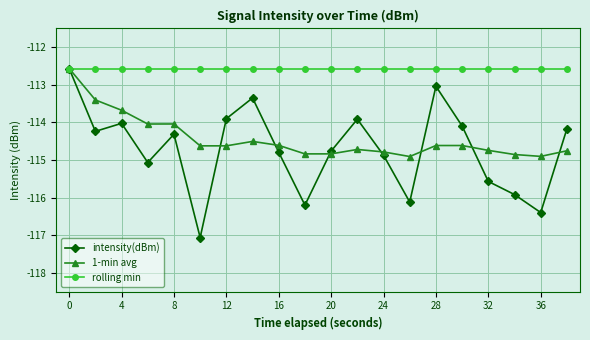

What is the sum of all 1-min avg values?

-2288.6